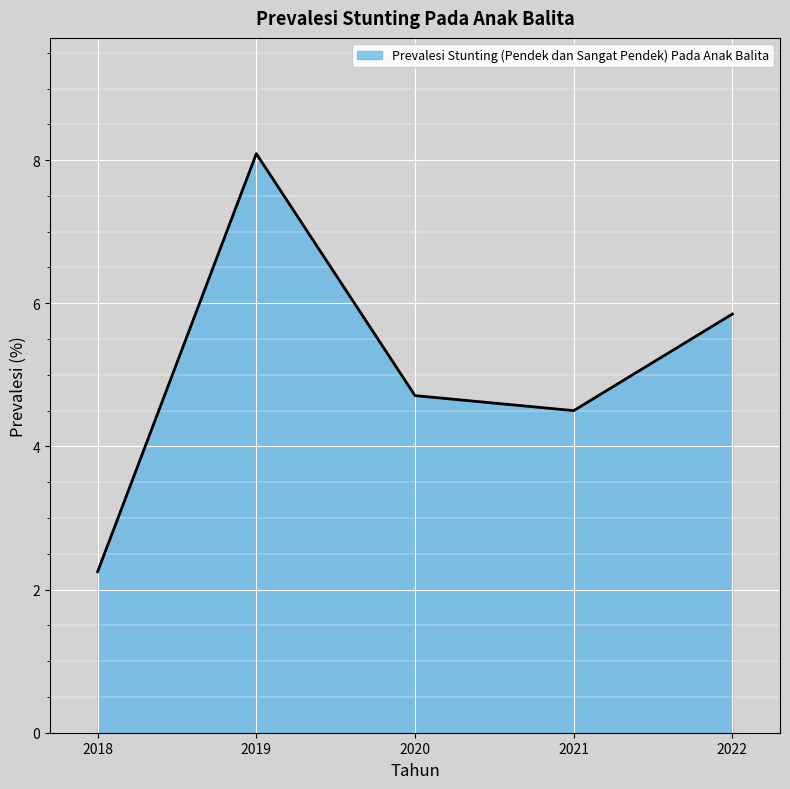

At which category does the data reach its first local peak?

2019